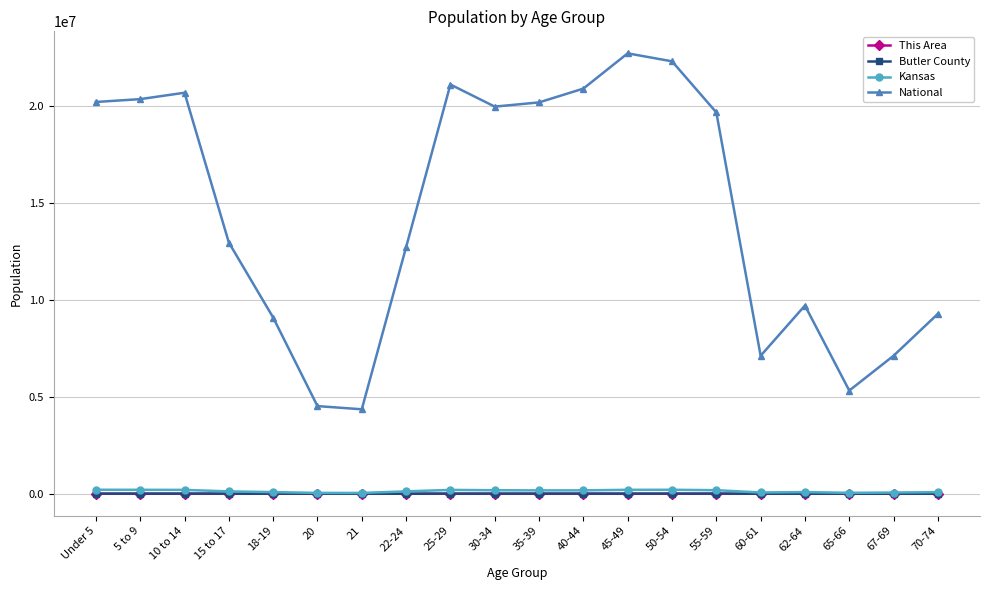

Is the value of This Area at 22-24 greater than the value of National at 67-69?

No